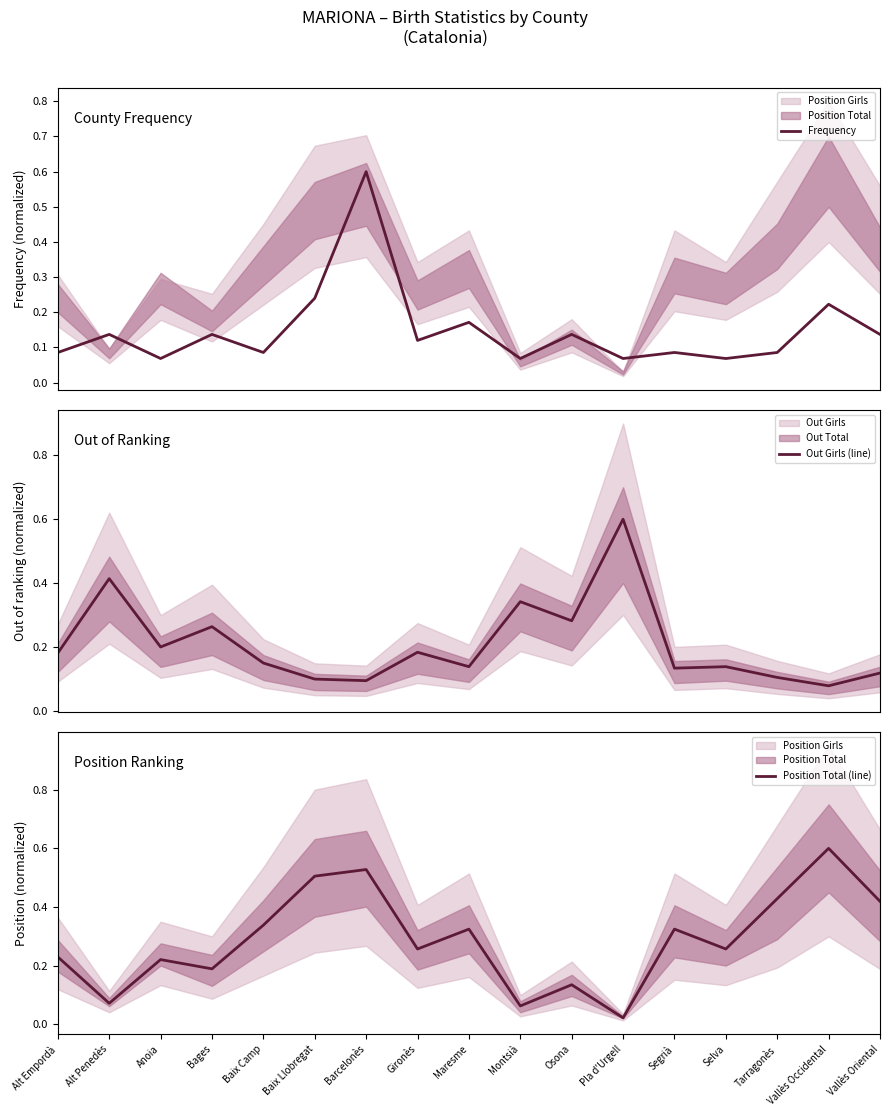

What is the sum of all Out Girls (line) values?

3.5